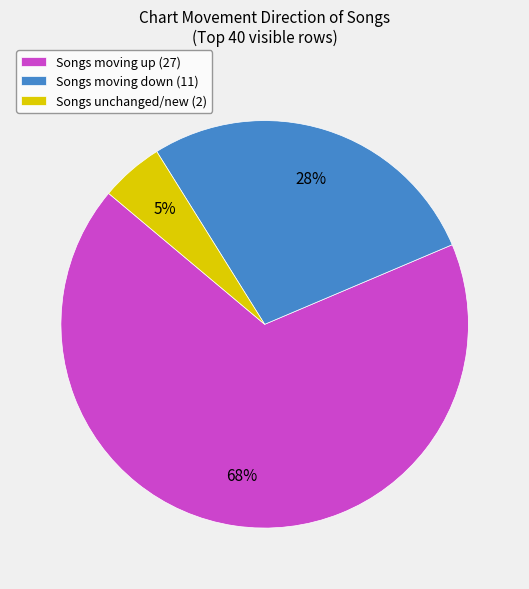

Approximately how many times larger is the value at Songs moving down (11) compared to Songs moving up (27)?

0.4